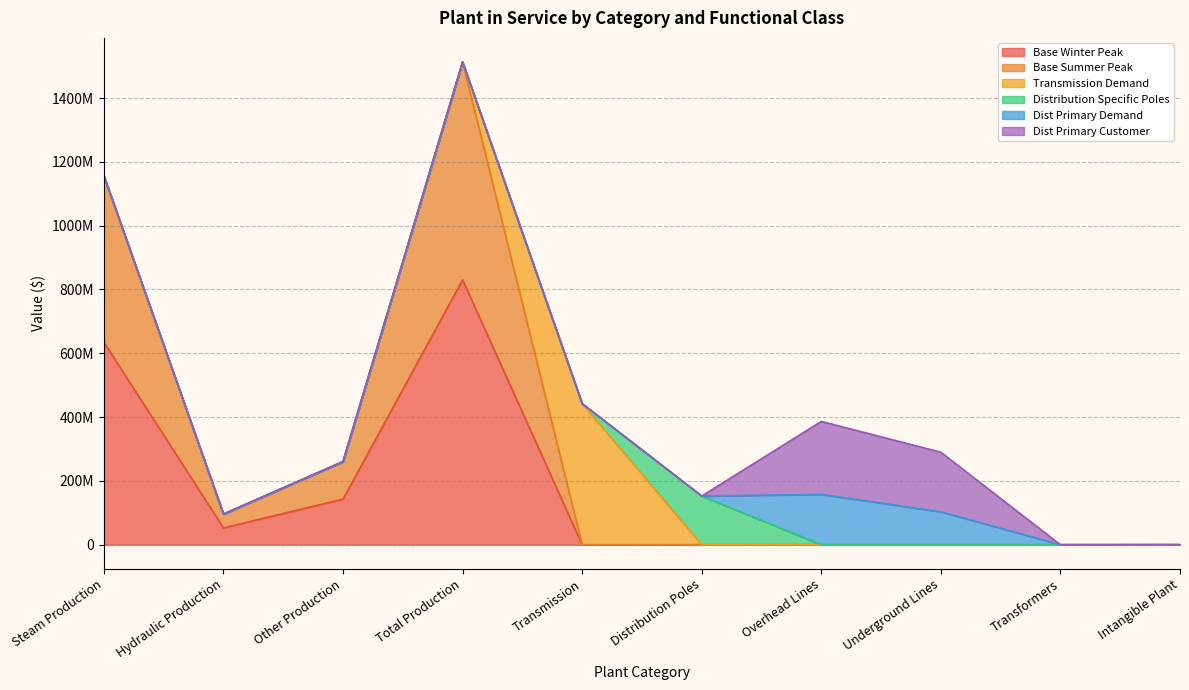

What is the difference between the second highest and second lowest values in the Base Winter Peak series?

634627651.1